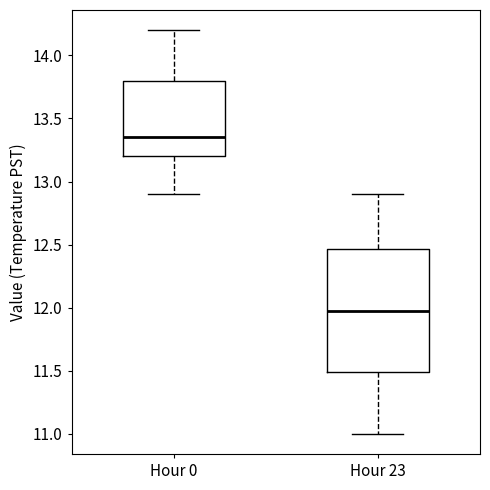

Which box has the highest median line?

Hour 0